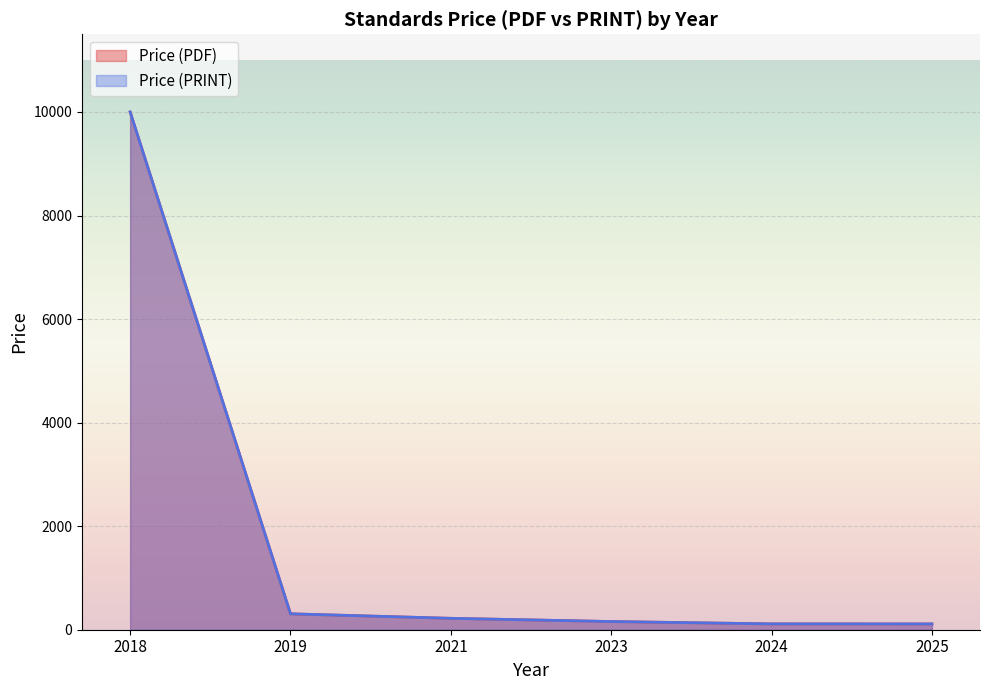

What are all the series names shown in the legend?

Price (PDF), Price (PRINT)